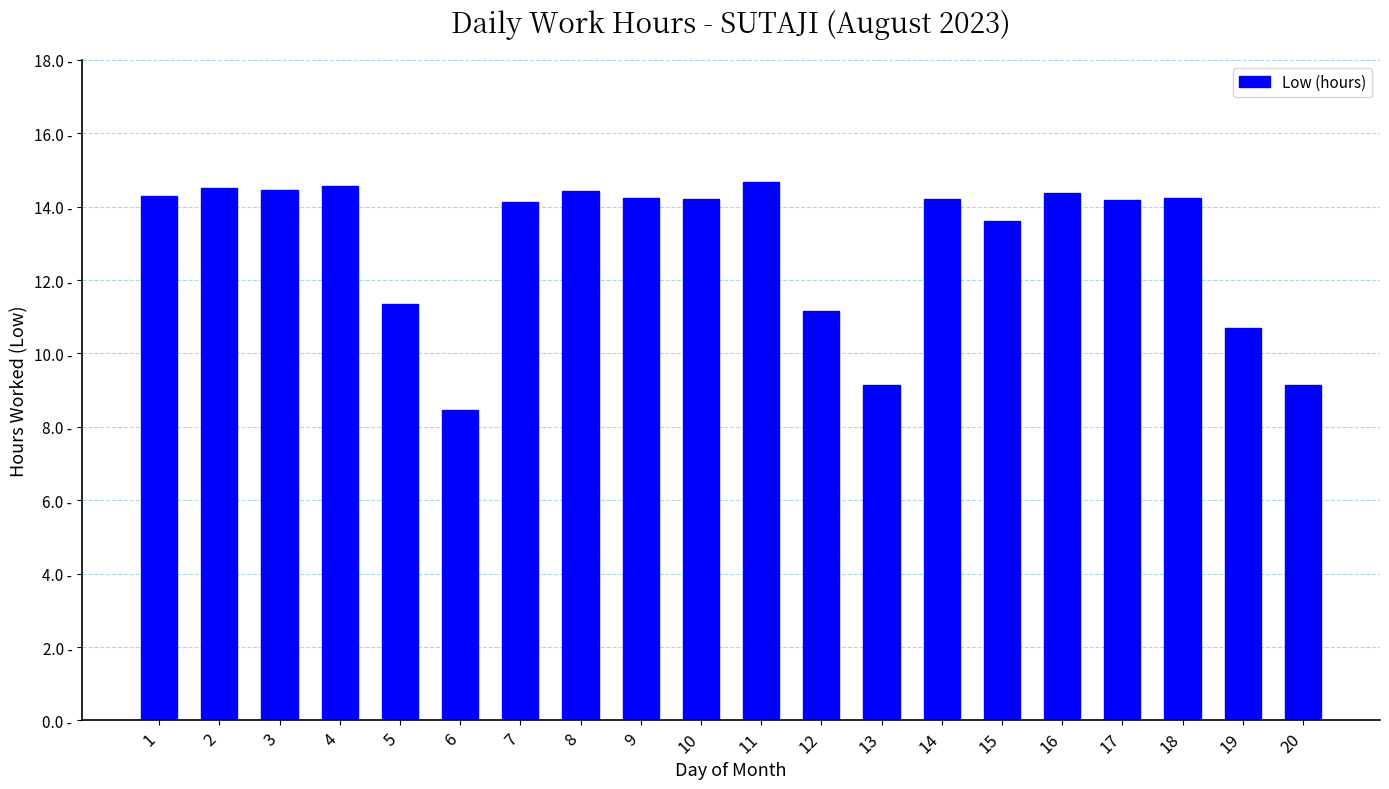

What is the change in value from 8 to 14?

-0.2